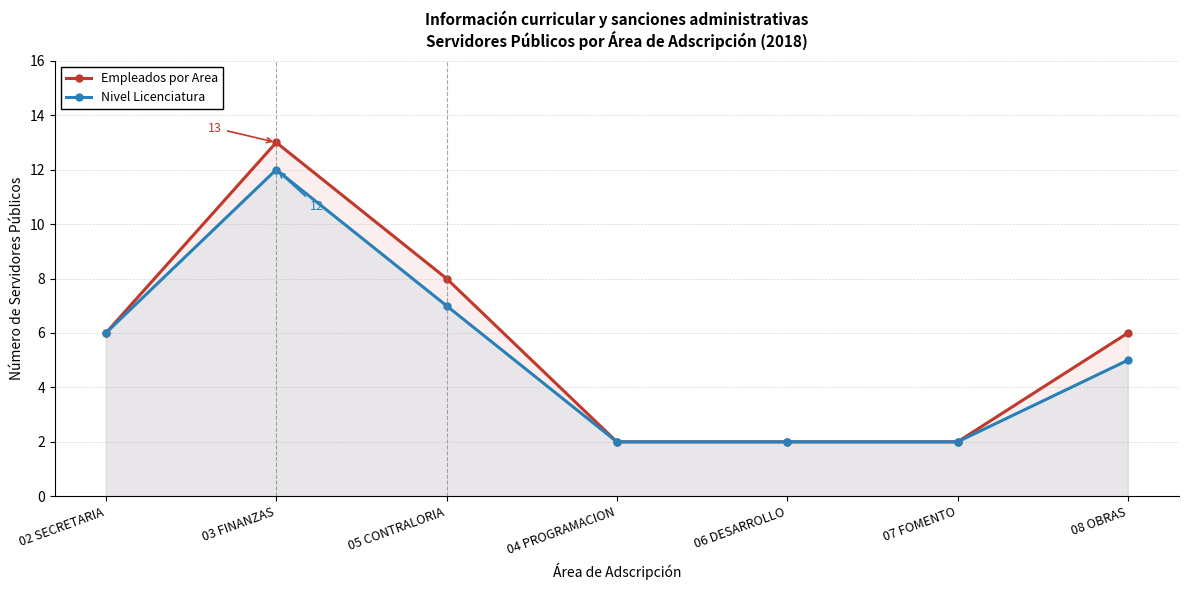

At 05 CONTRALORIA, list the series in order from largest to smallest.

Empleados por Area, Nivel Licenciatura